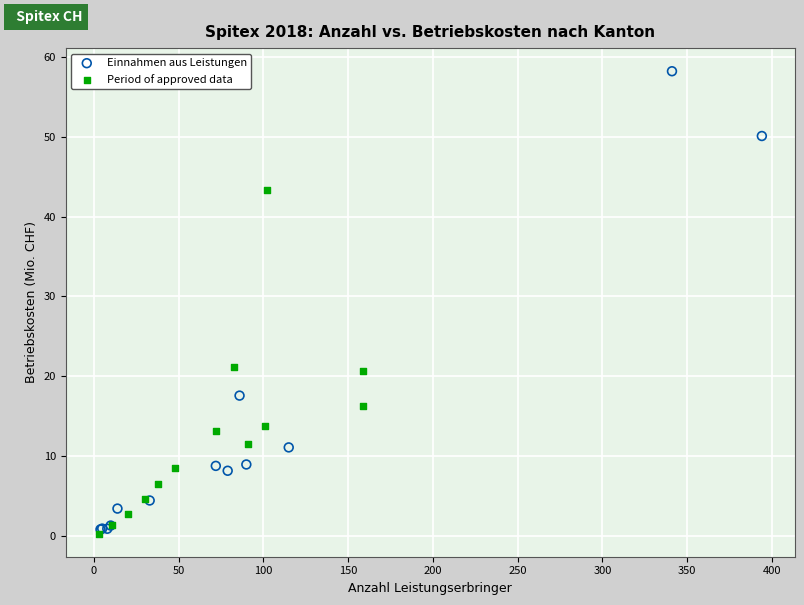

Which series has the widest spread of Y values?

Einnahmen aus Leistungen